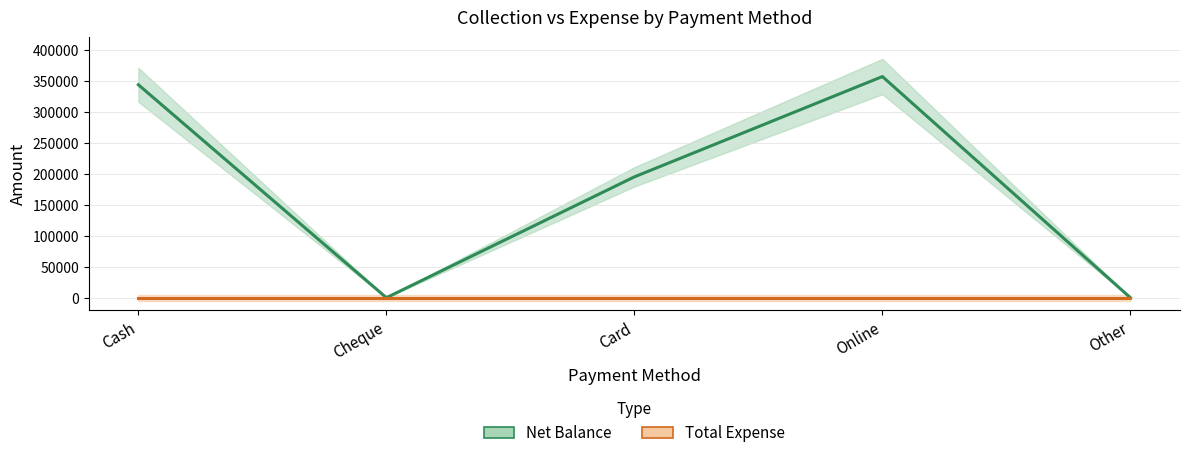

Reading left to right, extract all data points from this chart.

Net Balance: Cash=343450	Cheque=0	Card=194900	Online=356700	Other=0
Total Expense: Cash=0	Cheque=0	Card=0	Online=0	Other=0